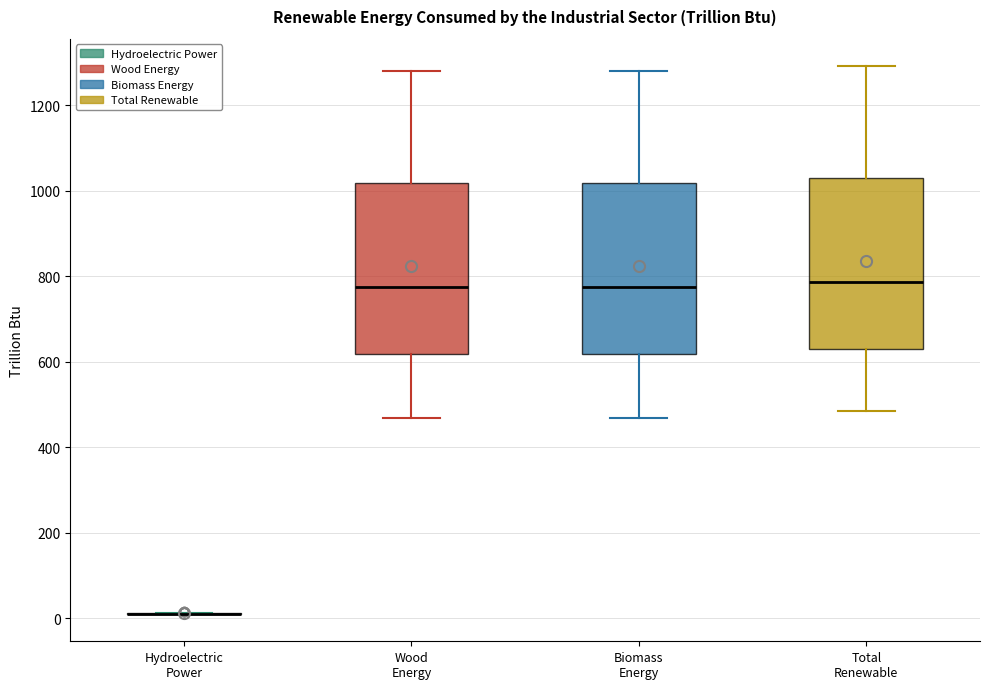

Reading left to right, read every box against the y-axis: the position of its median line, the range the box covers, and the ends of its whiskers. The values are not printed on the chart, so give them approximately, as read against the axis.

Hydroelectric Power: box collapsed to a line at 20, whiskers 20 to 20
Wood Energy: median 780, box 620 to 1020, whiskers 460 to 1280
Biomass Energy: median 780, box 620 to 1020, whiskers 460 to 1280
Total Renewable: median 780, box 640 to 1020, whiskers 480 to 1300